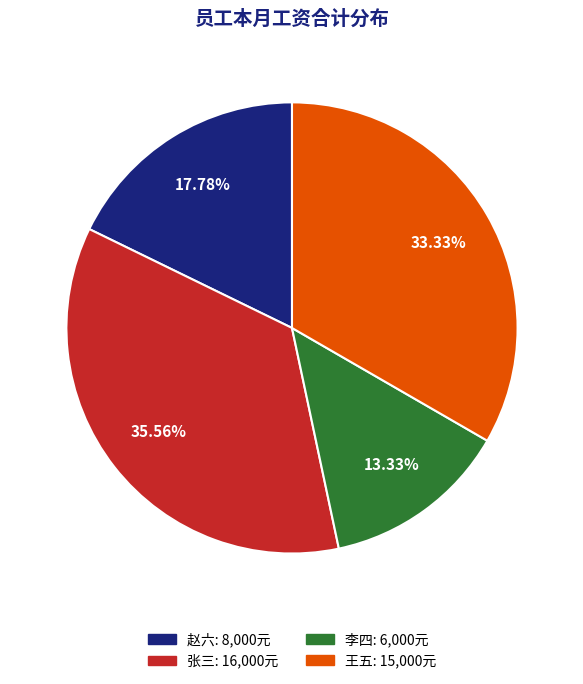

Which slice is the smallest?

李四